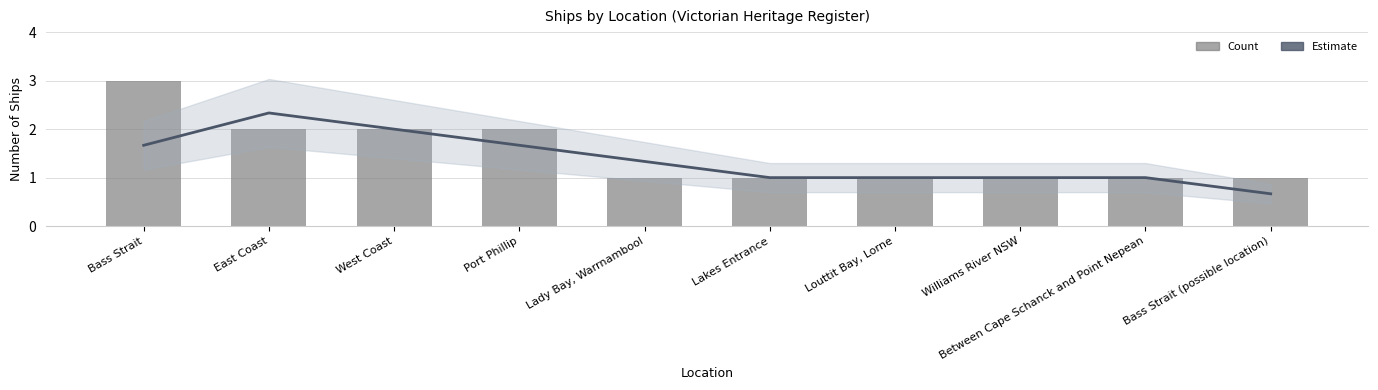

What is the sum of the Estimate values at East Coast and Bass Strait (possible location)?

3.0